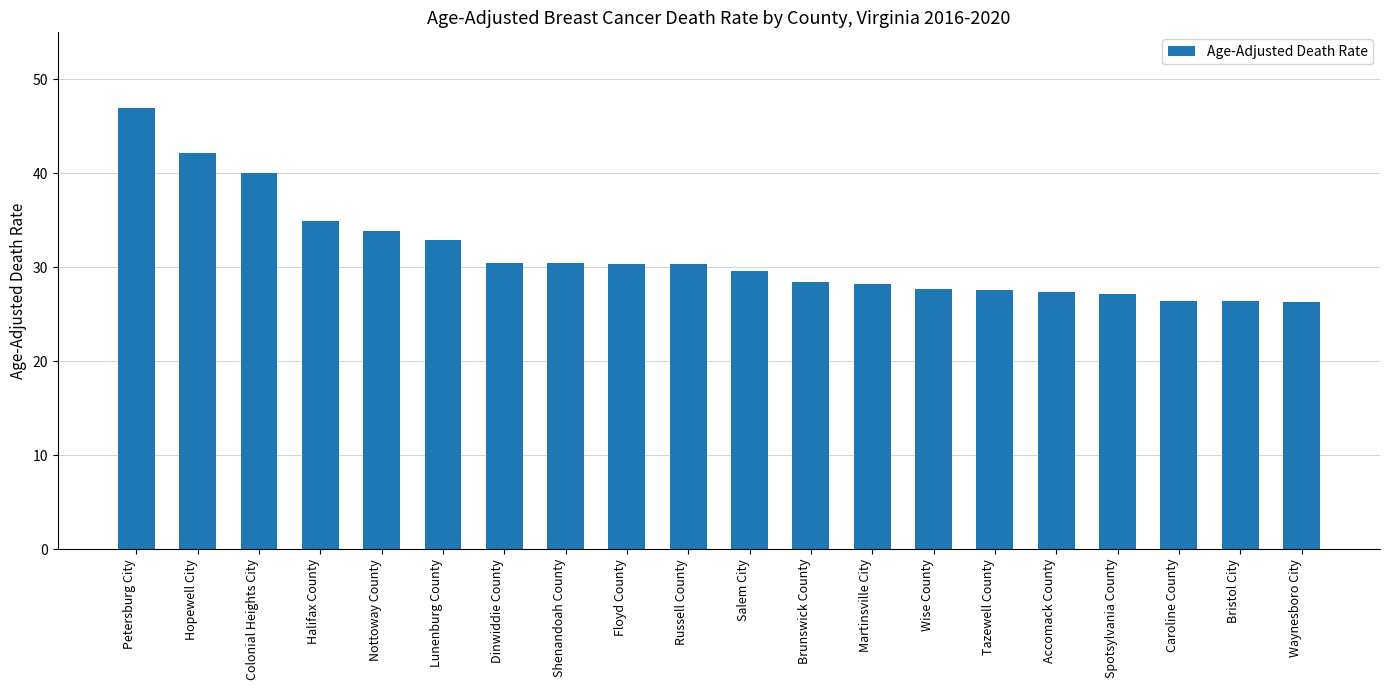

What is the difference between the maximum and minimum values?

20.7